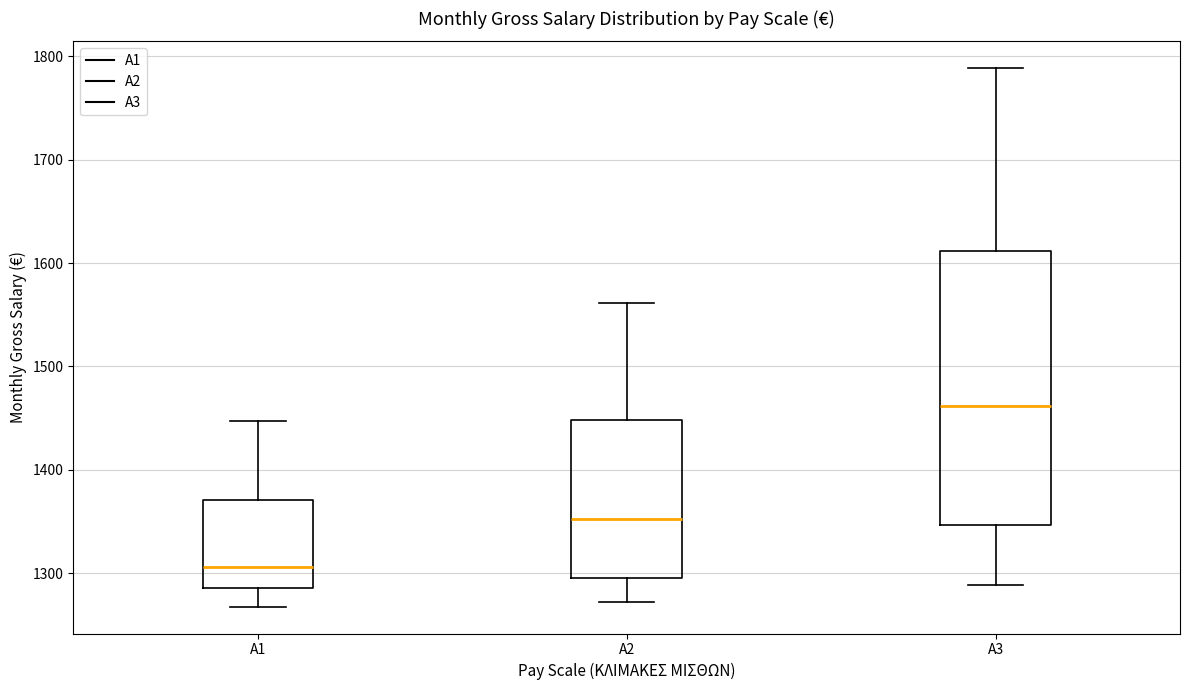

Comparing the boxes themselves (not the whiskers), which one is the tallest?

A3